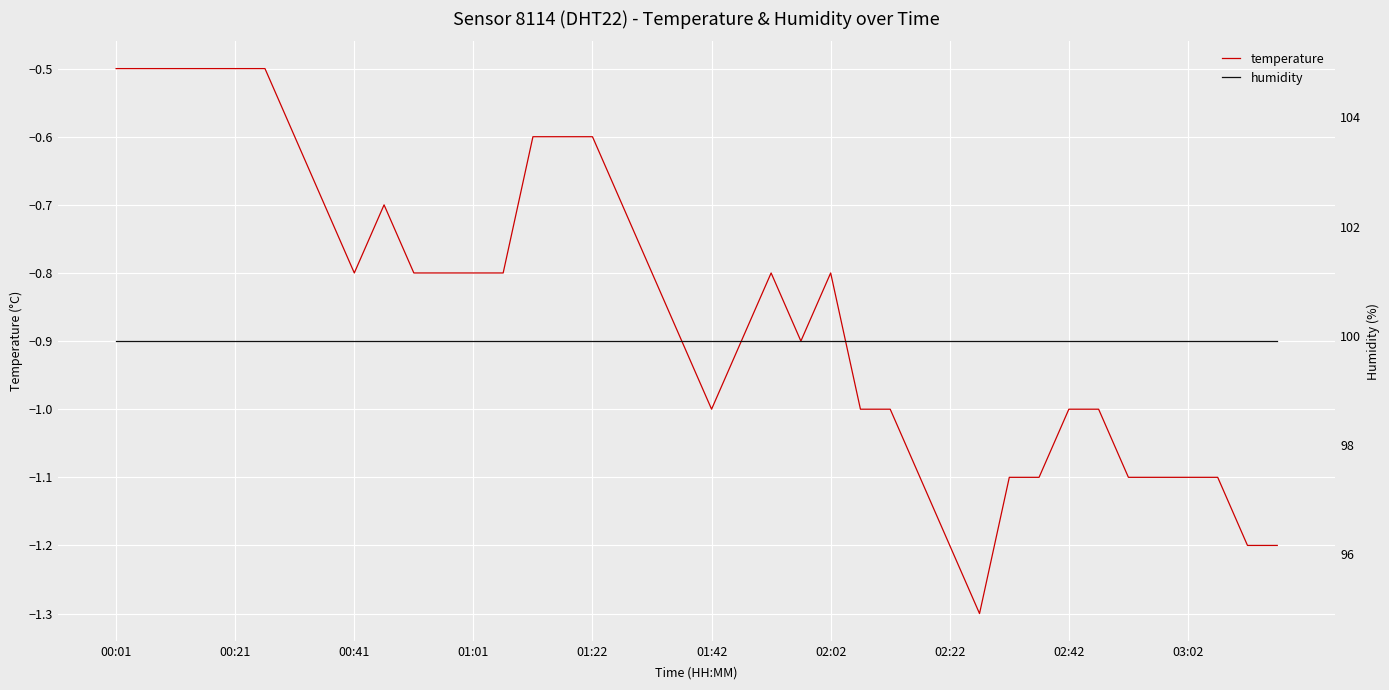

Reading right to left, extract all data points from this chart.

temperature: -1.2	-1.2	-1.1	-1.1	-1.1	-1.1	-1.0	-1.0	-1.1	-1.1	-1.3	-1.2	-1.1	-1.0	-1.0	-0.8	-0.9	-0.8	-0.9	-1.0	-0.9	-0.8	-0.7	-0.6	-0.6	-0.6	-0.8	-0.8	-0.8	-0.8	-0.7	-0.8	-0.7	-0.6	-0.5	-0.5	-0.5	-0.5	-0.5	-0.5
humidity: 99.9	99.9	99.9	99.9	99.9	99.9	99.9	99.9	99.9	99.9	99.9	99.9	99.9	99.9	99.9	99.9	99.9	99.9	99.9	99.9	99.9	99.9	99.9	99.9	99.9	99.9	99.9	99.9	99.9	99.9	99.9	99.9	99.9	99.9	99.9	99.9	99.9	99.9	99.9	99.9